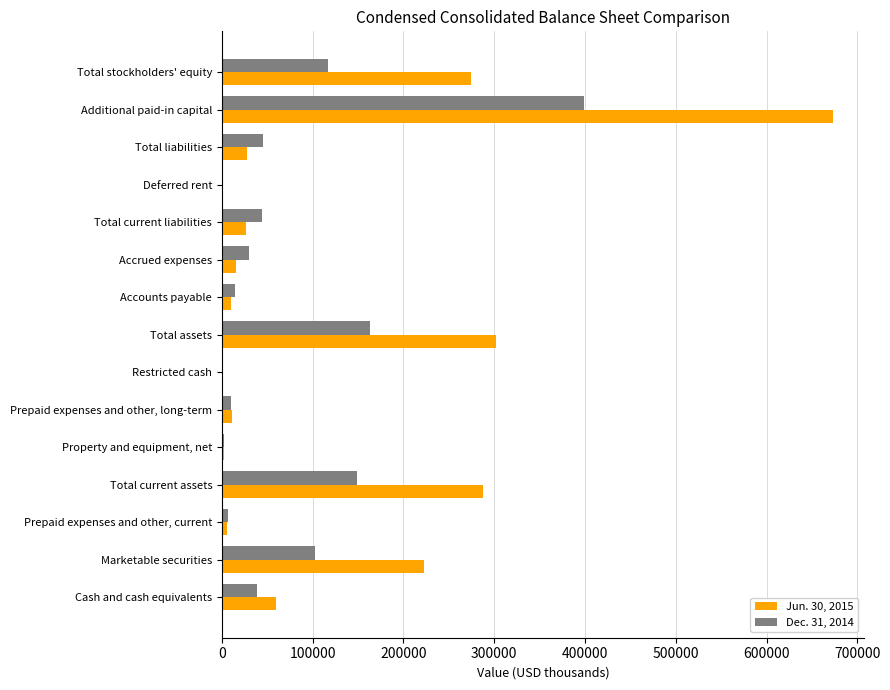

At which category is the sum across all series the highest?

Additional paid-in capital